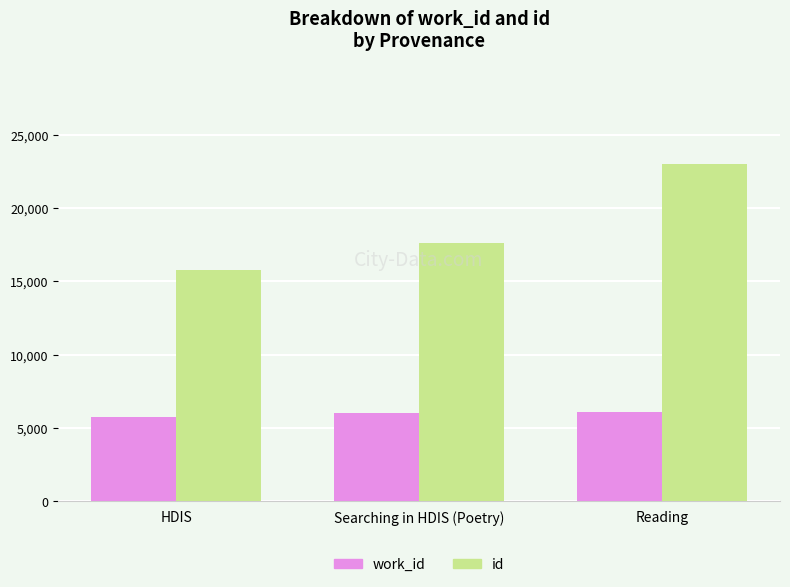

How many work_id values are between 5750 and 6054?

3